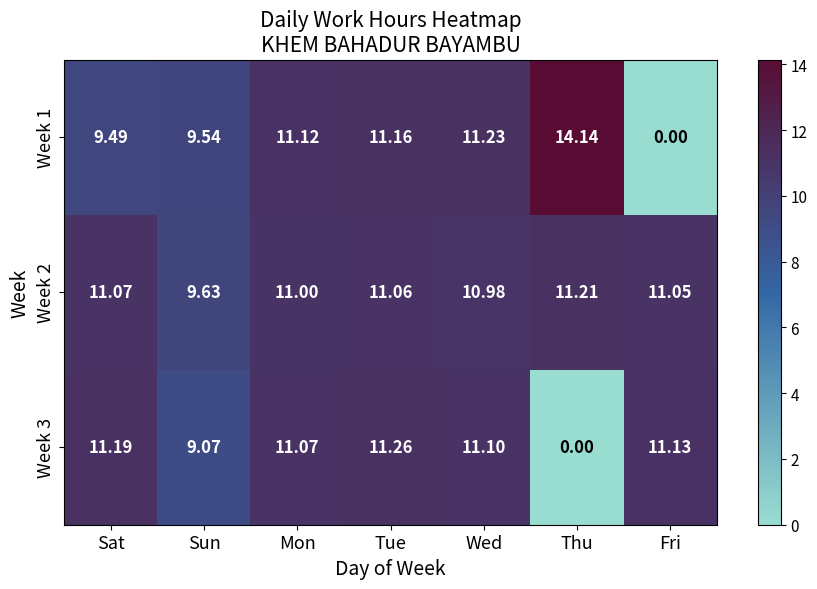

What is the spread (max minus min) of values at Fri?

11.1